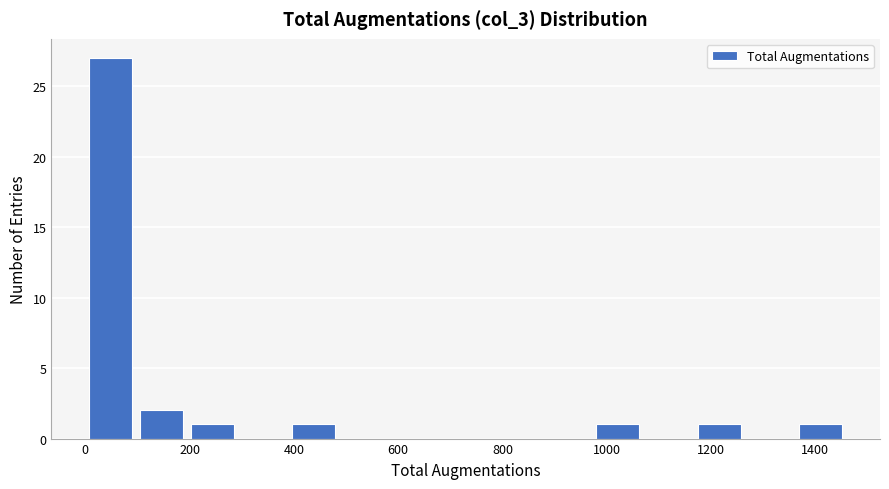

Over which range of the x-axis is the bar tallest?

0 to 100